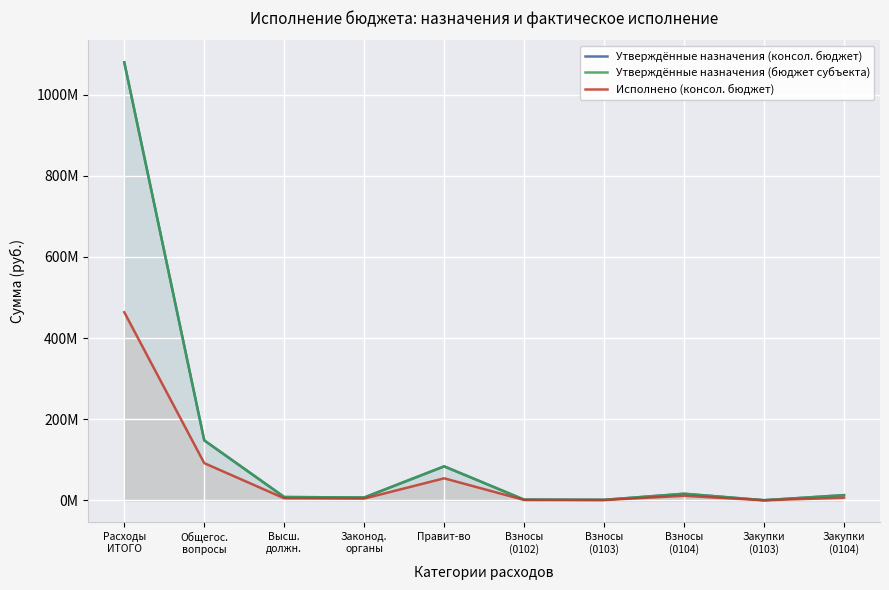

Between Расходы
ИТОГО and Законод.
органы, which series saw the biggest shift?

Утверждённые назначения (консол. бюджет)